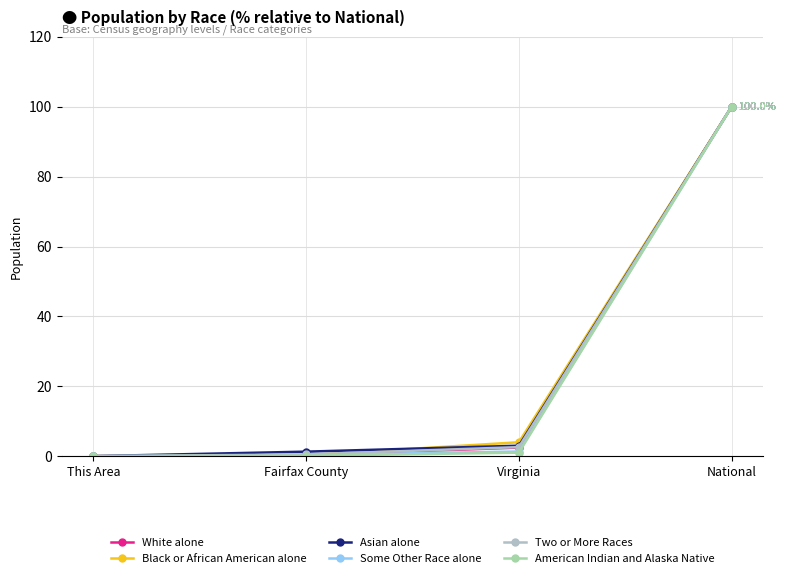

The value of Two or More Races at National is 161.2. True or false?

False